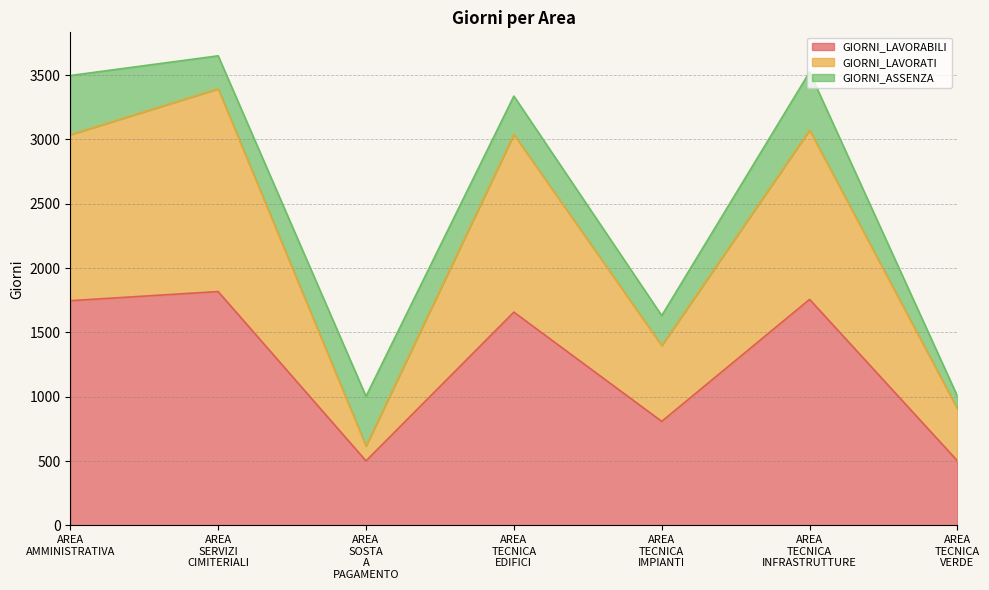

What position from the right is AREA AMMINISTRATIVA?

7